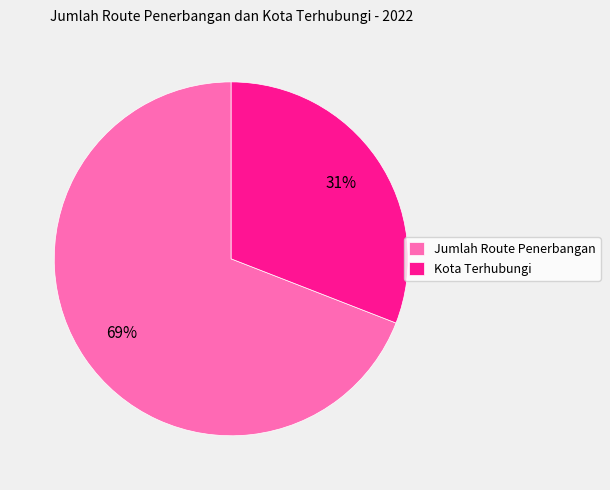

Which category has the smallest portion of the pie?

Kota Terhubungi